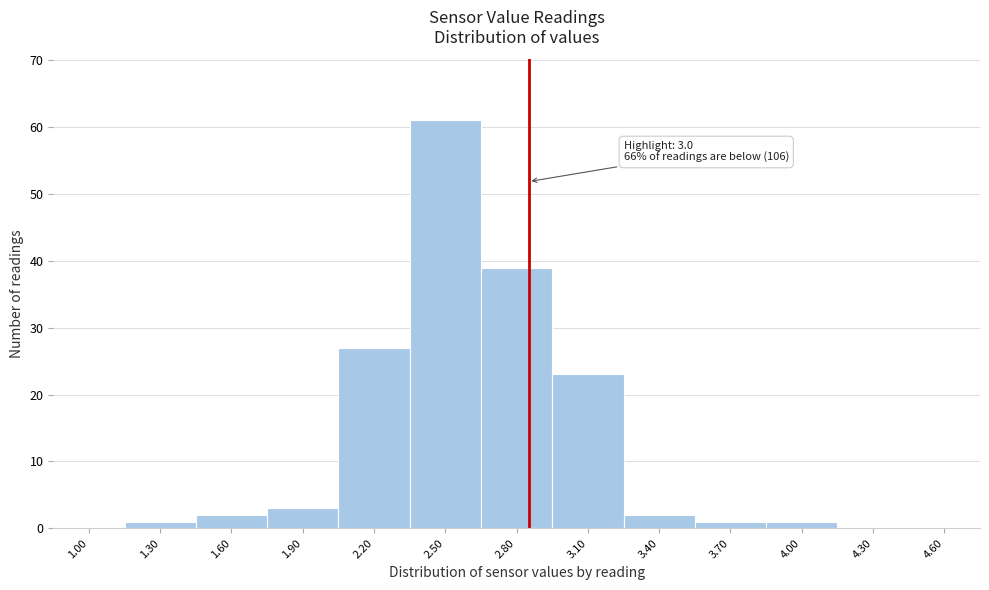

Reading right to left, transcribe all the data shown in this chart.

4.60=0	4.30=0	4.00=1	3.70=1	3.40=2	3.10=23	2.80=39	2.50=61	2.20=27	1.90=3	1.60=2	1.30=1	1.00=0